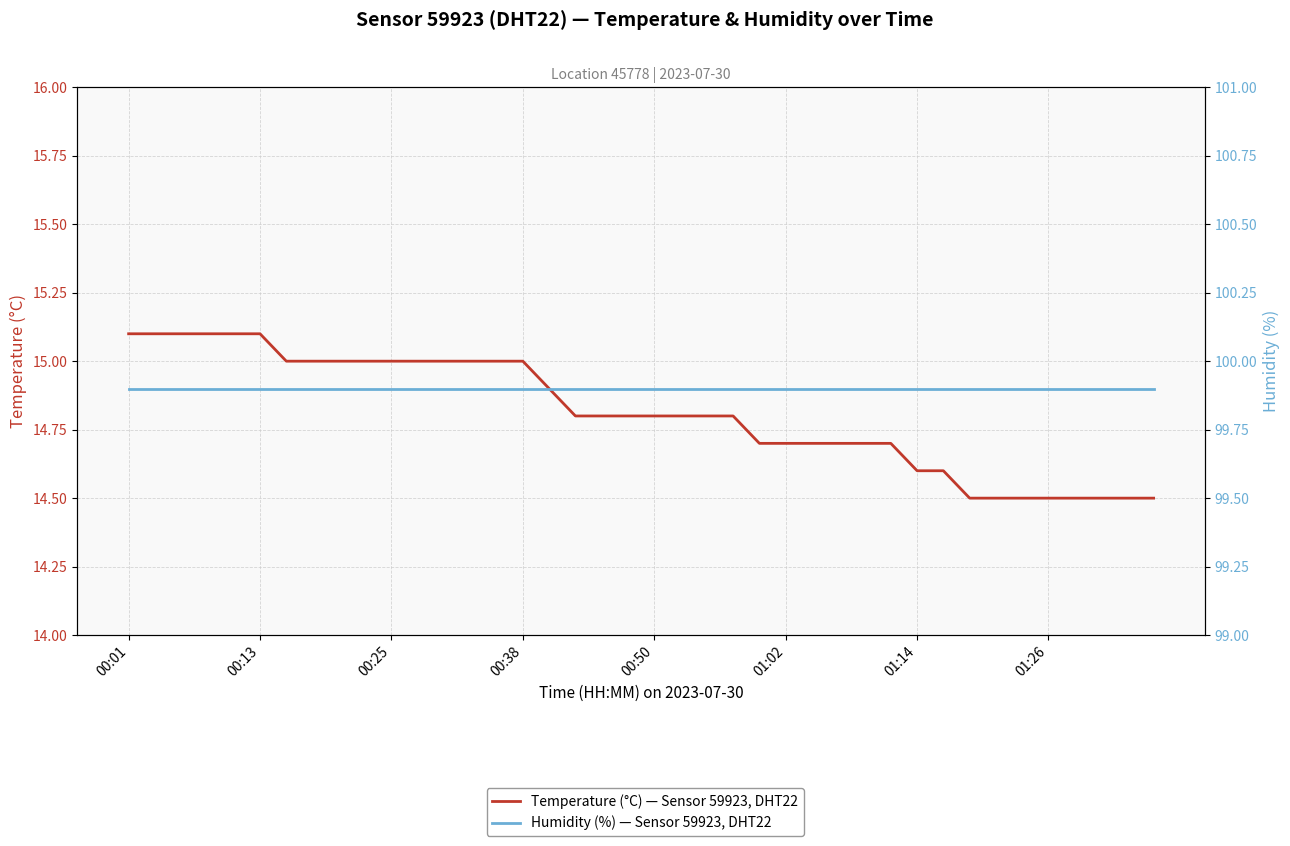

Reading right to left, transcribe all the data shown in this chart.

Temperature (°C) — Sensor 59923, DHT22: 14.5	14.5	14.5	14.5	14.5	14.5	14.5	14.5	14.6	14.6	14.7	14.7	14.7	14.7	14.7	14.7	14.8	14.8	14.8	14.8	14.8	14.8	14.8	14.9	15.0	15.0	15.0	15.0	15.0	15.0	15.0	15.0	15.0	15.0	15.1	15.1	15.1	15.1	15.1	15.1
Humidity (%) — Sensor 59923, DHT22: 99.9	99.9	99.9	99.9	99.9	99.9	99.9	99.9	99.9	99.9	99.9	99.9	99.9	99.9	99.9	99.9	99.9	99.9	99.9	99.9	99.9	99.9	99.9	99.9	99.9	99.9	99.9	99.9	99.9	99.9	99.9	99.9	99.9	99.9	99.9	99.9	99.9	99.9	99.9	99.9